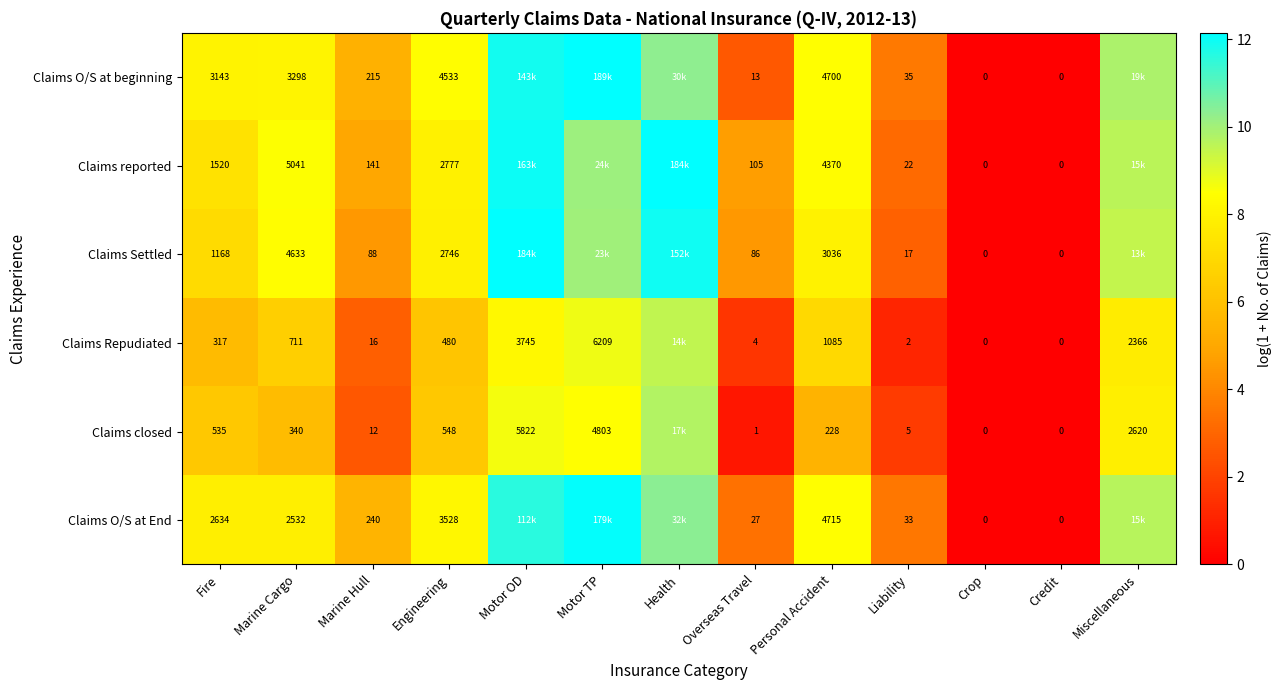

Which series changed the most between Engineering and Overseas Travel?

Claims O/S at beginning